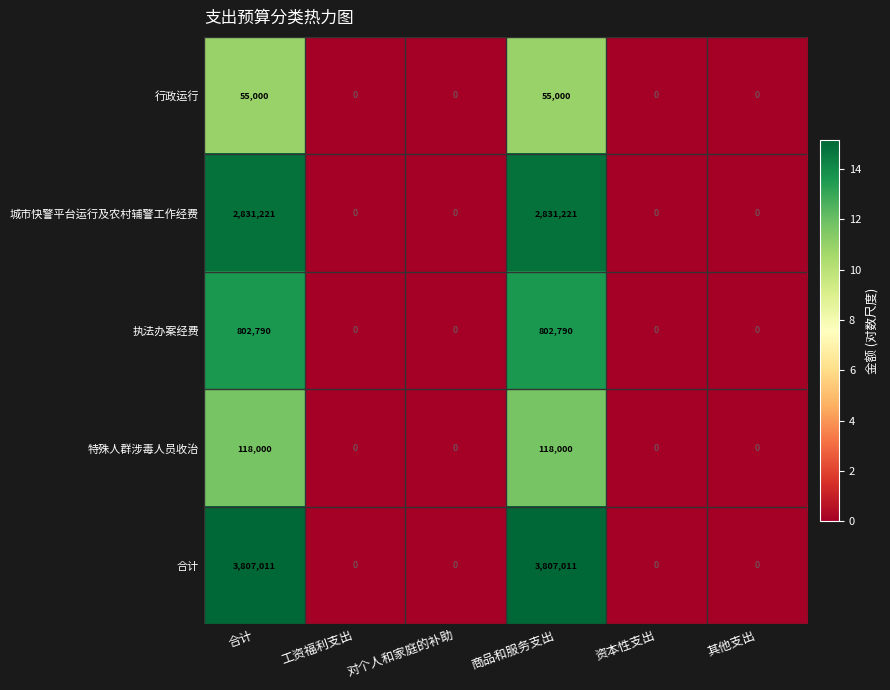

Which series has the widest spread of values?

合计